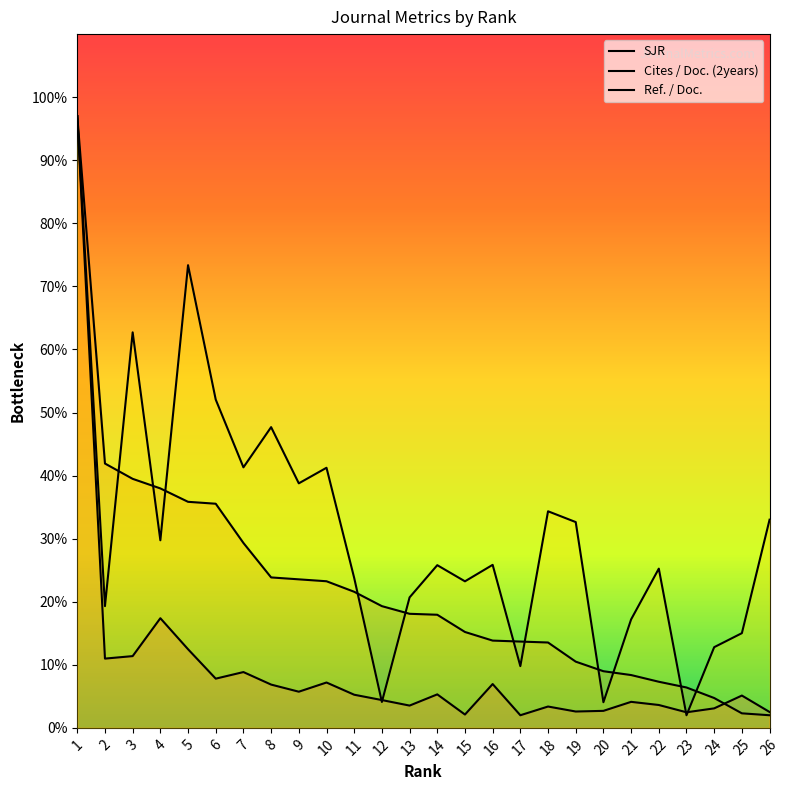

How many interior local valleys does the Ref. / Doc. series have?

9